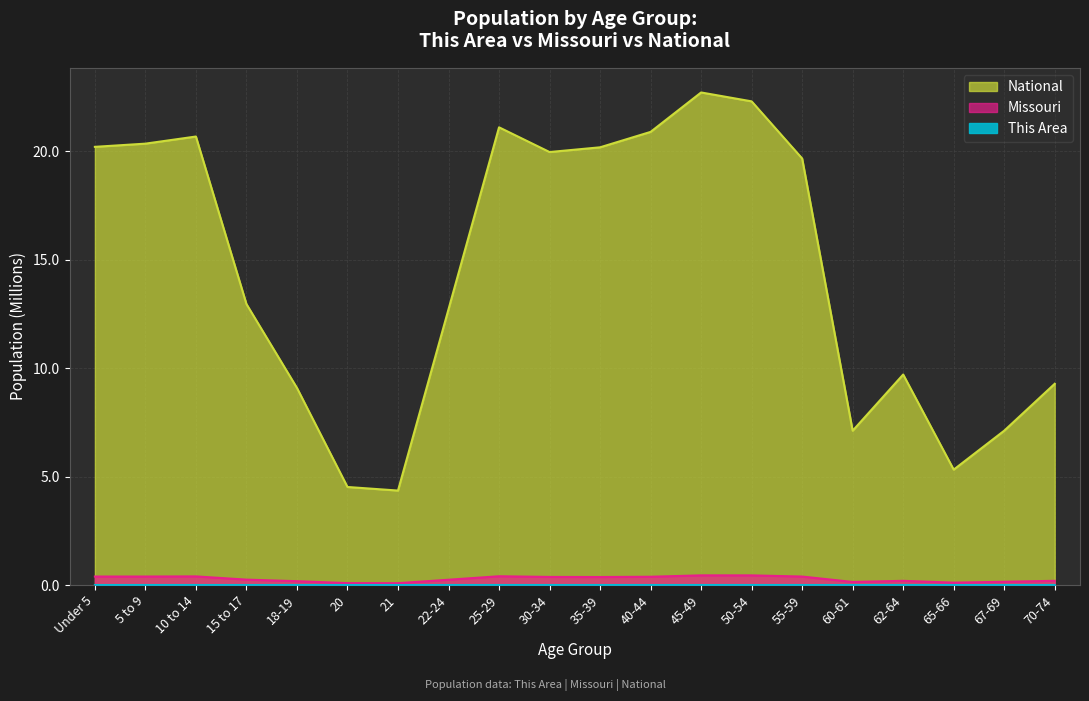

The value of National at 15 to 17 is 13.0. True or false?

True